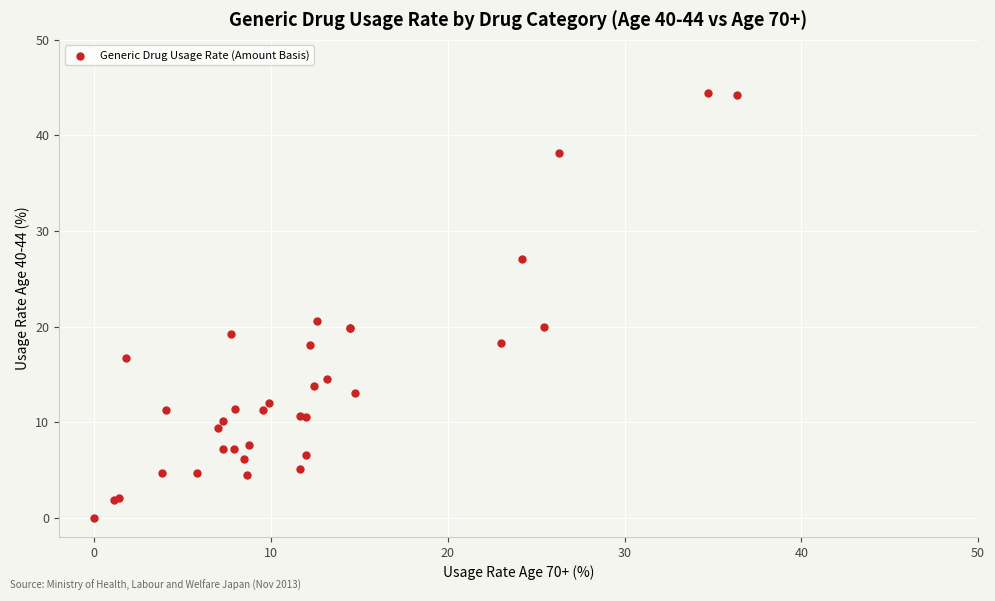

What Y value in the scatter plot is closest to 22?

20.6